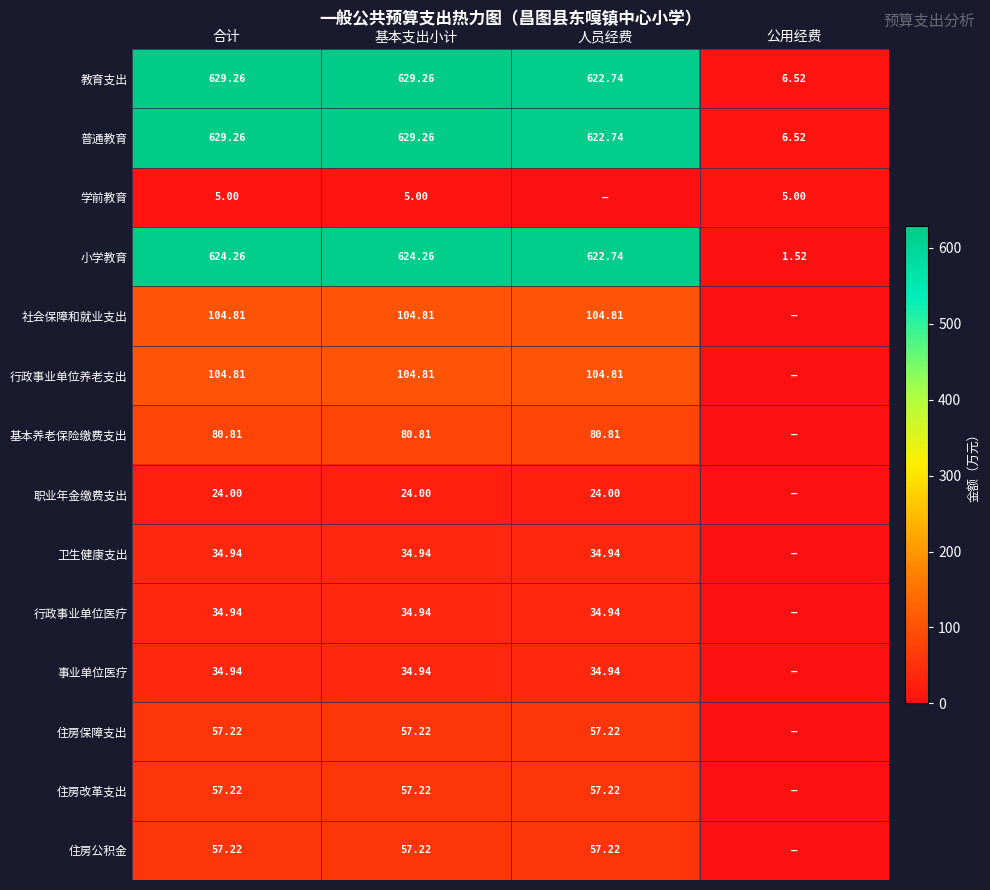

At which label is 教育支出 closest to 317?

人员经费